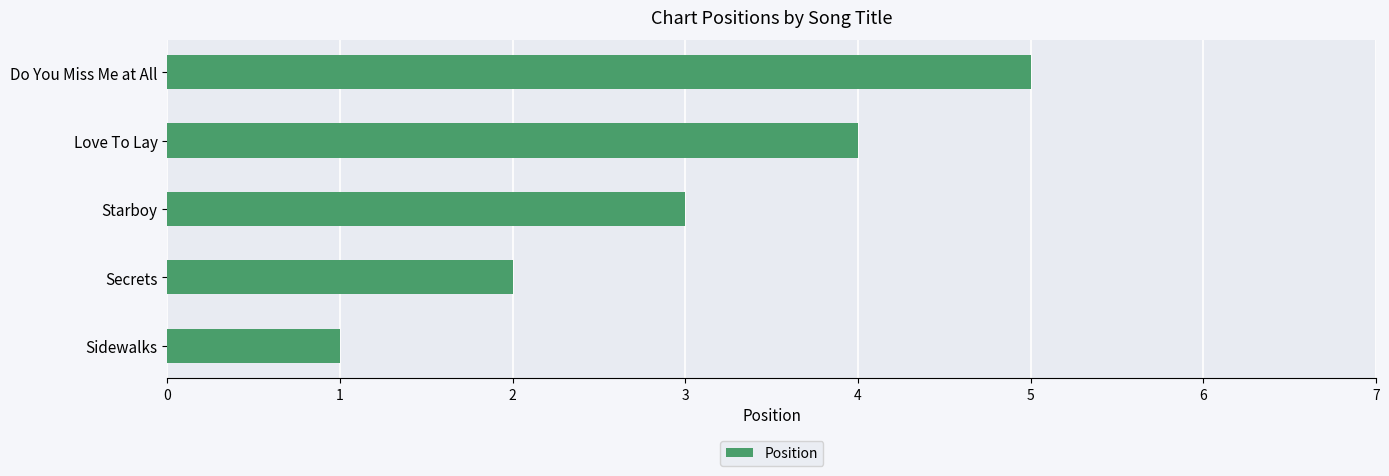

Read the value at Love To Lay.

4